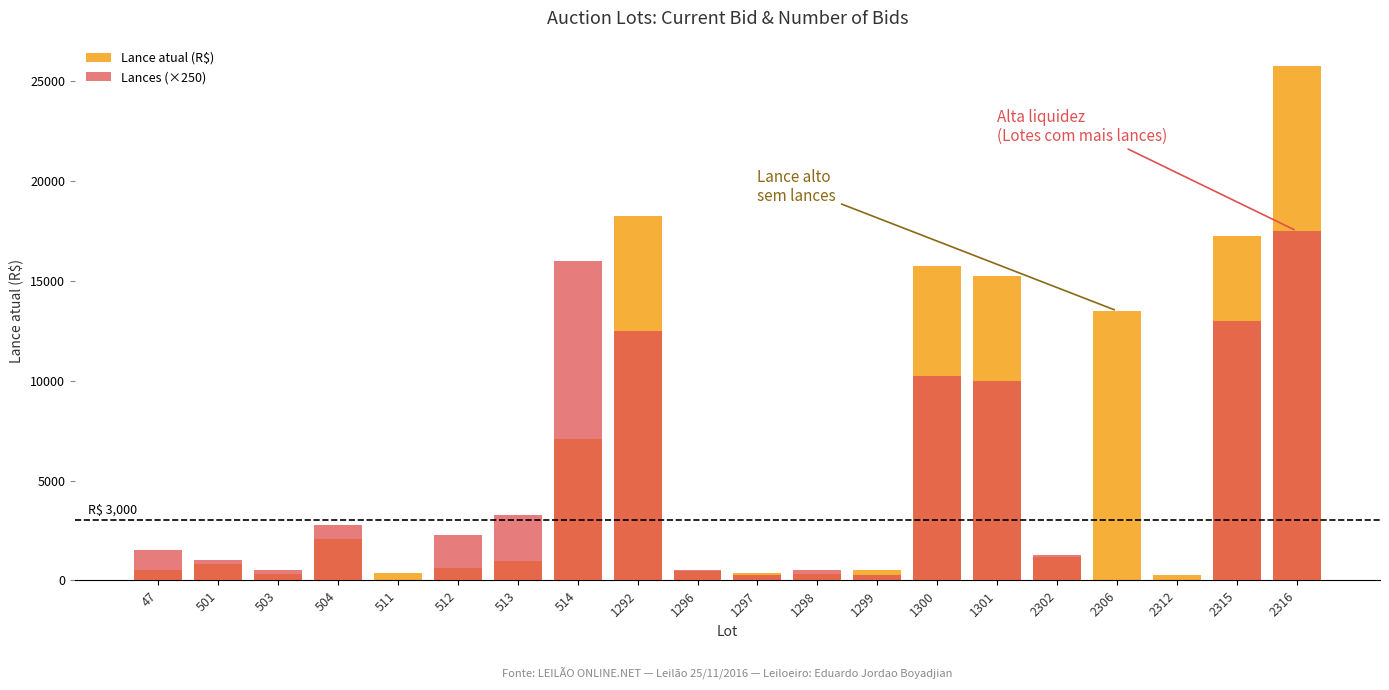

What is the sum of all Lance atual (R$) values?

121400